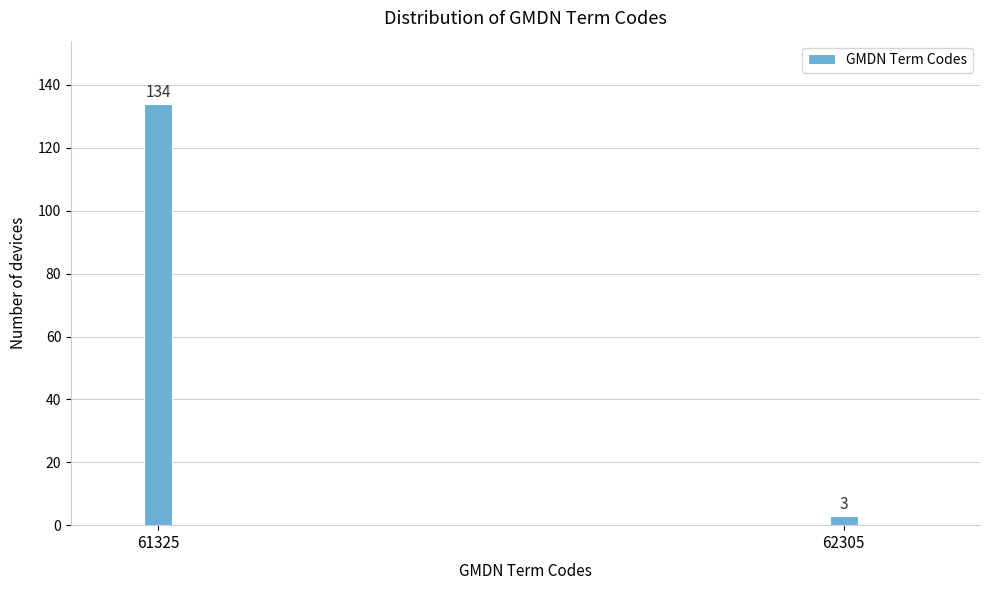

Reading left to right, list all the values displayed in this chart.

61325=134	62305=3